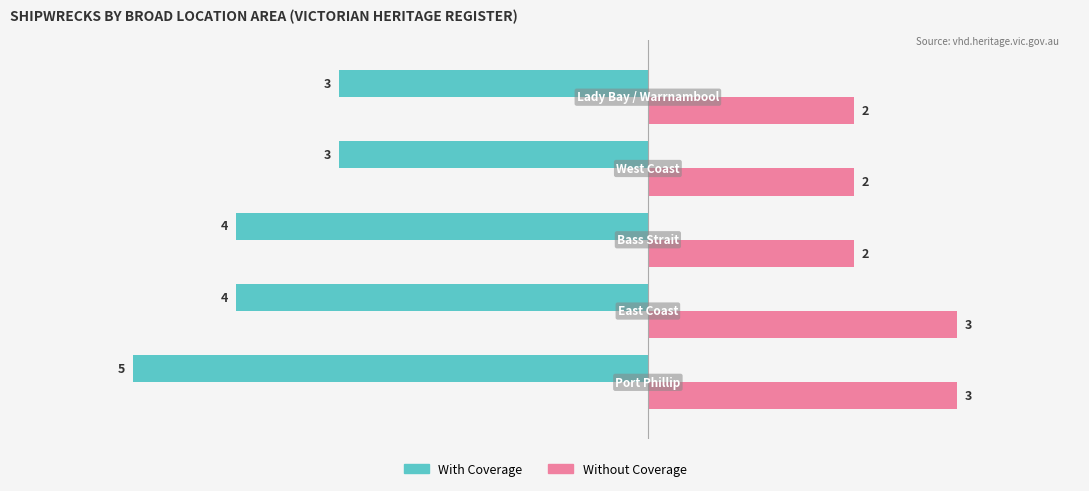

What is the average value of the With Coverage series?

-4